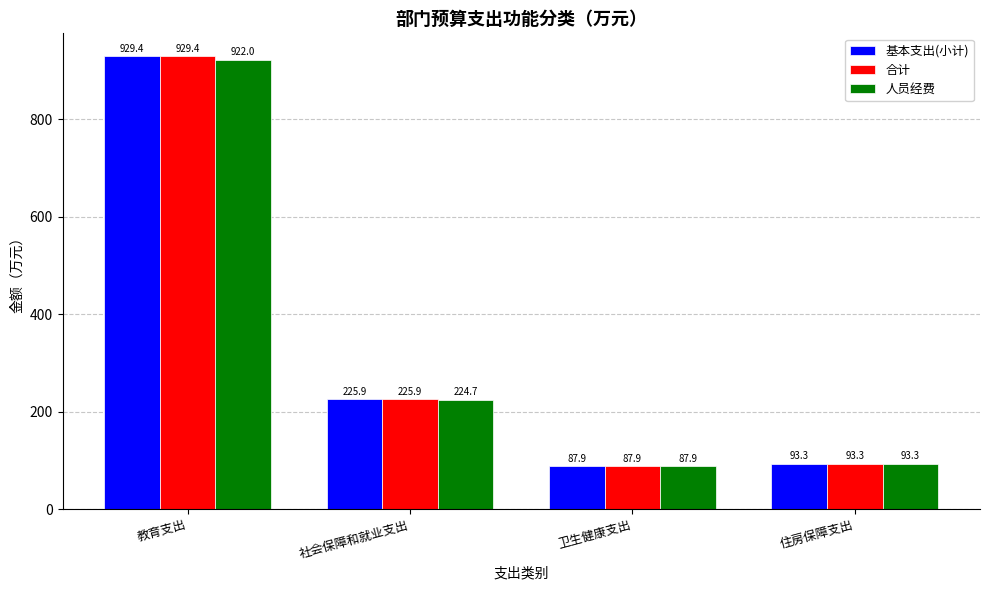

The value of 基本支出(小计) at 住房保障支出 is 93.3. True or false?

True